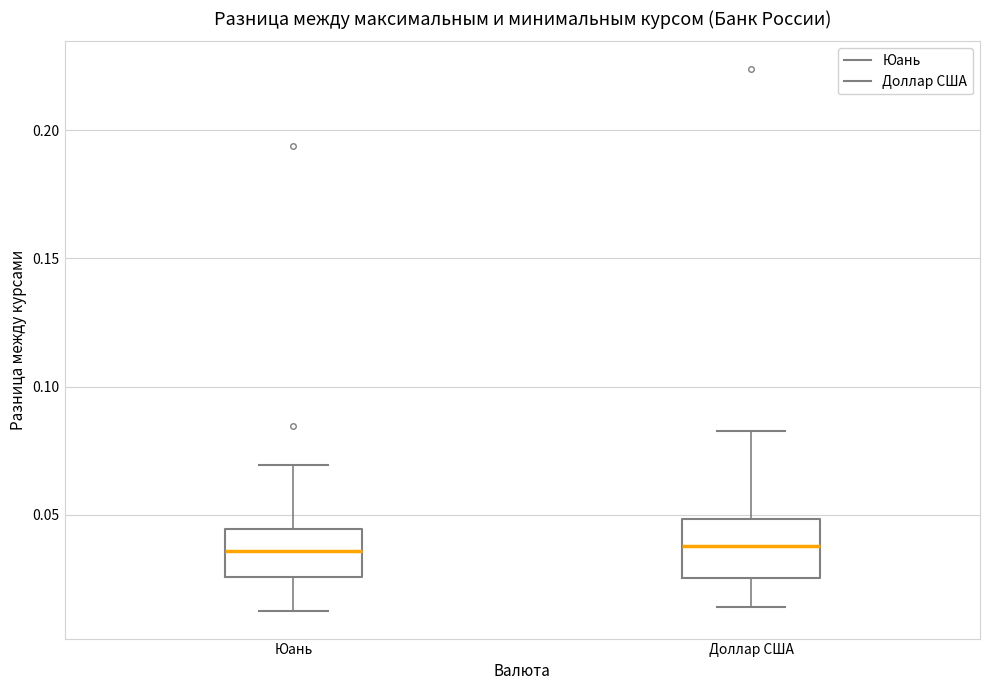

Where does the upper whisker of the box for Юань end on the y-axis? The values are not printed on the chart, so give them approximately, as read against the axis.

0.070